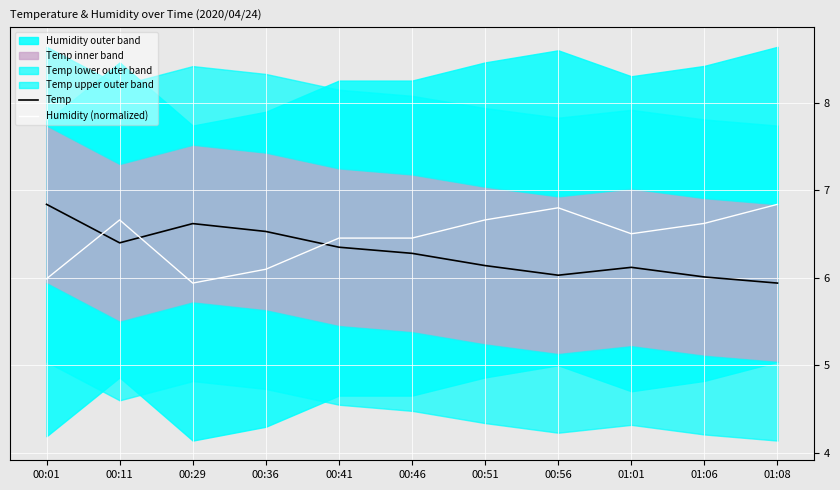

Which series changed the most between 00:36 and 01:01?

Temp